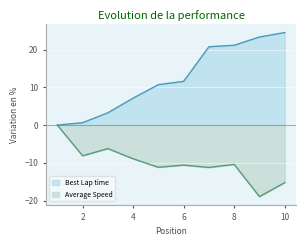

True or false: Average Speed has a value of -10.9 at 2.

False